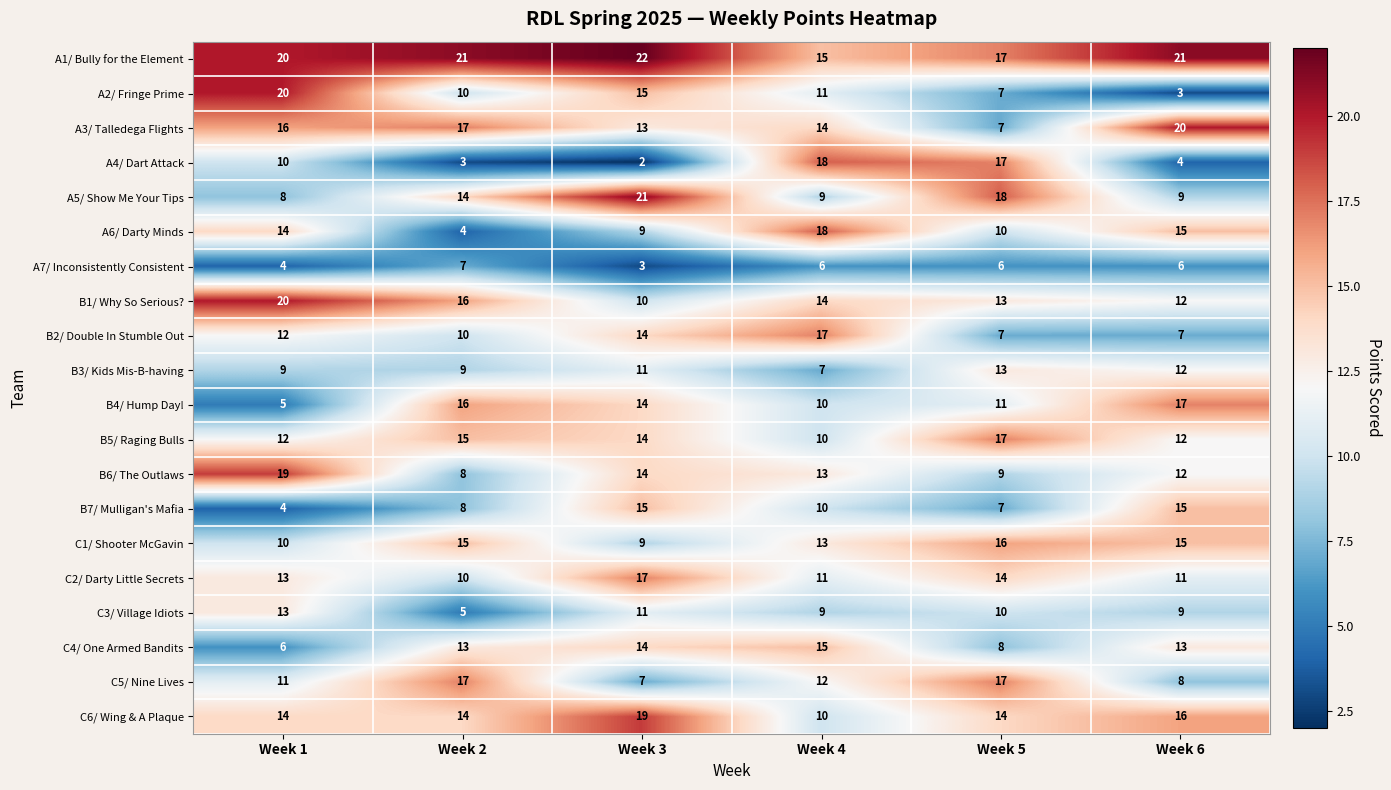

Read the B6/ The Outlaws value at Week 4, to the nearest 5.

15